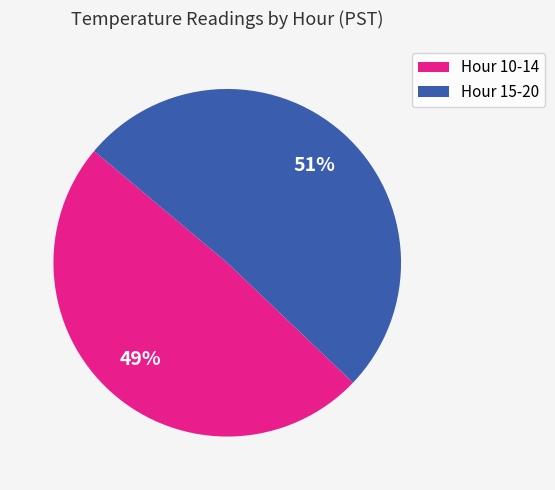

What is the smallest slice in the pie chart?

Hour 10-14